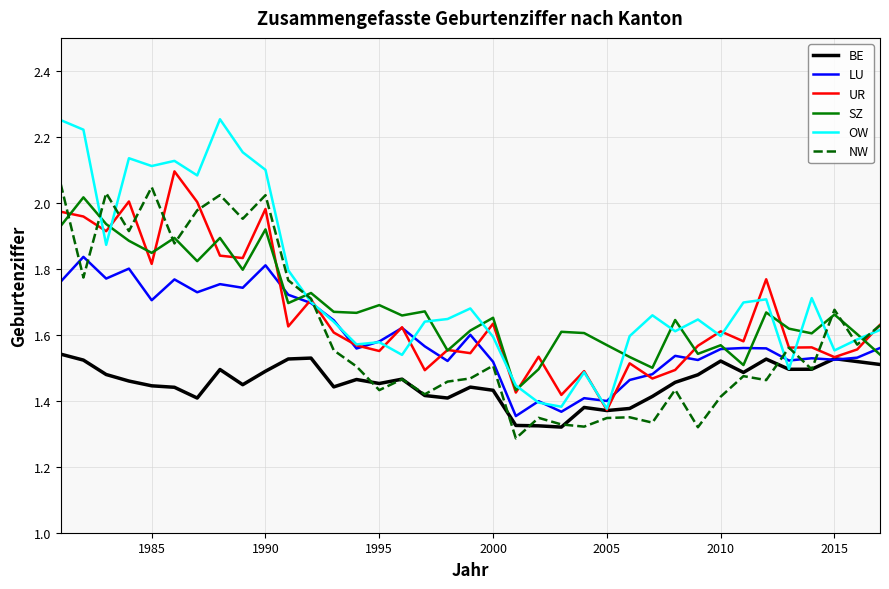

Which series has the widest spread of values?

OW